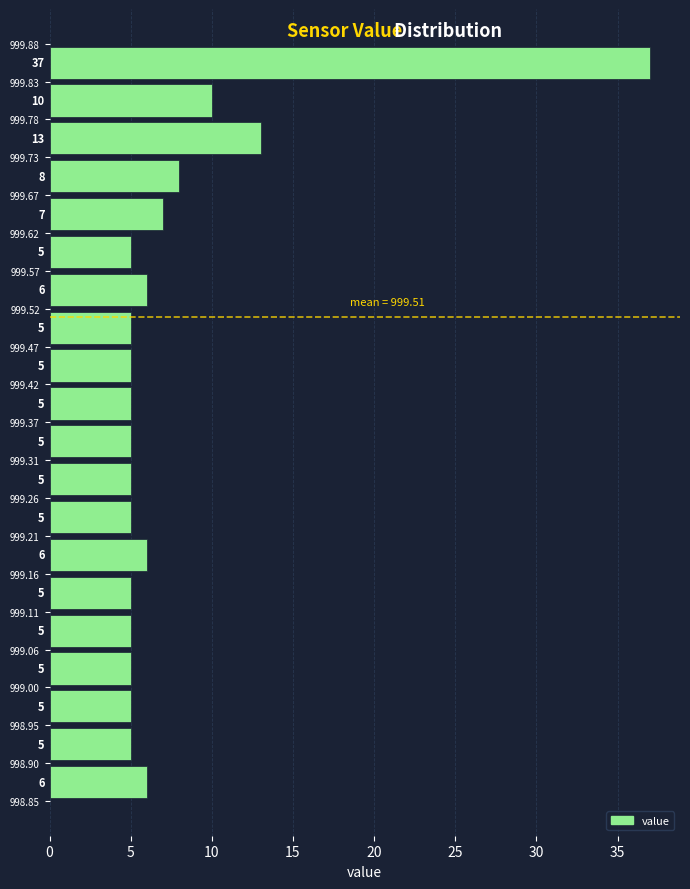

Reading bottom to top, transcribe this chart: for each bar, give the range it covers on the y-axis and its length.

998.85 to 998.90: 6
998.90 to 998.95: 5
998.95 to 999.00: 5
999.00 to 999.06: 5
999.06 to 999.11: 5
999.11 to 999.16: 5
999.16 to 999.21: 6
999.21 to 999.26: 5
999.26 to 999.31: 5
999.31 to 999.37: 5
999.37 to 999.42: 5
999.42 to 999.47: 5
999.47 to 999.52: 5
999.52 to 999.57: 6
999.57 to 999.62: 5
999.62 to 999.67: 7
999.67 to 999.73: 8
999.73 to 999.78: 13
999.78 to 999.83: 10
999.83 to 999.88: 37